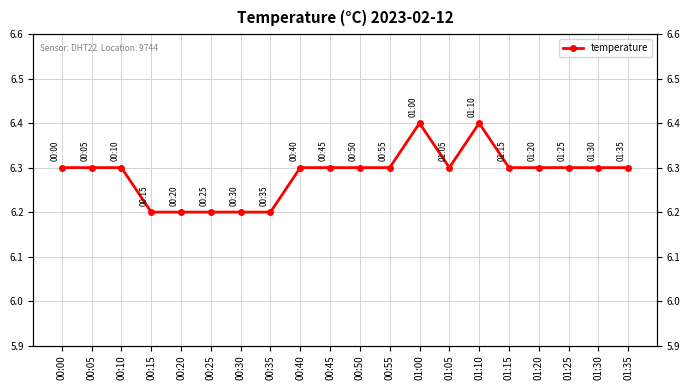

List the labels in order of value, smallest first.

00:15, 00:20, 00:25, 00:30, 00:35, 00:00, 00:05, 00:10, 00:40, 00:45, 00:50, 00:55, 01:05, 01:15, 01:20, 01:25, 01:30, 01:35, 01:00, 01:10